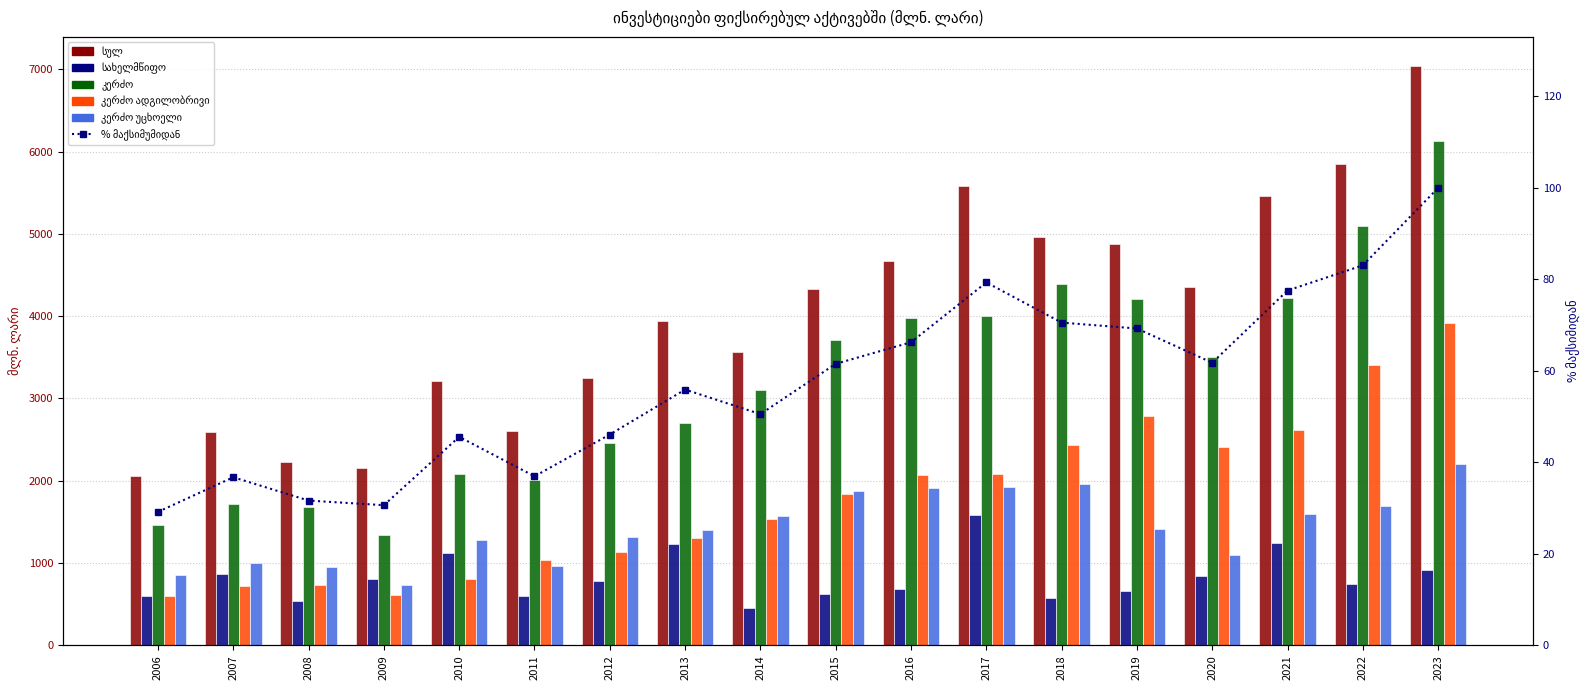

The სულ series shows 8516.8 at 2017. True or false?

False